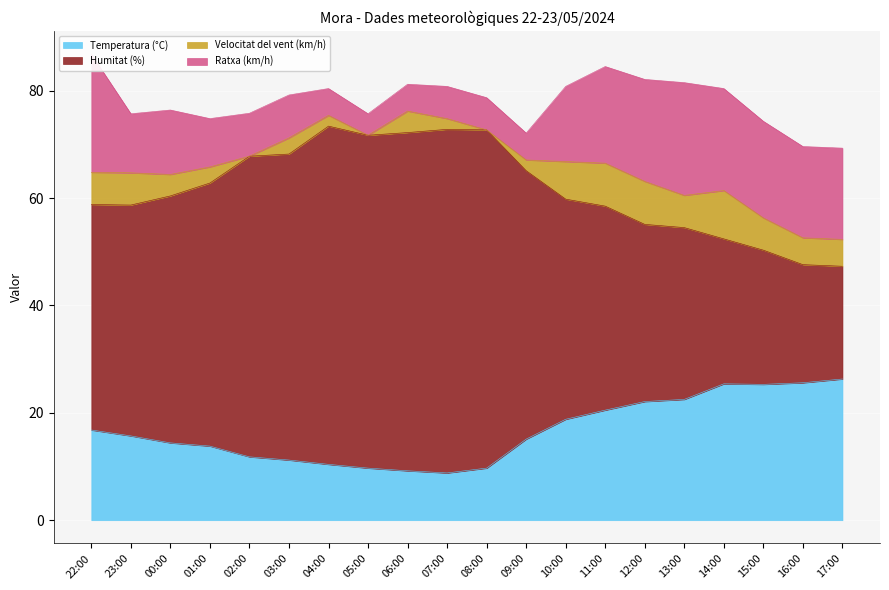

How many data points does each series have?

20